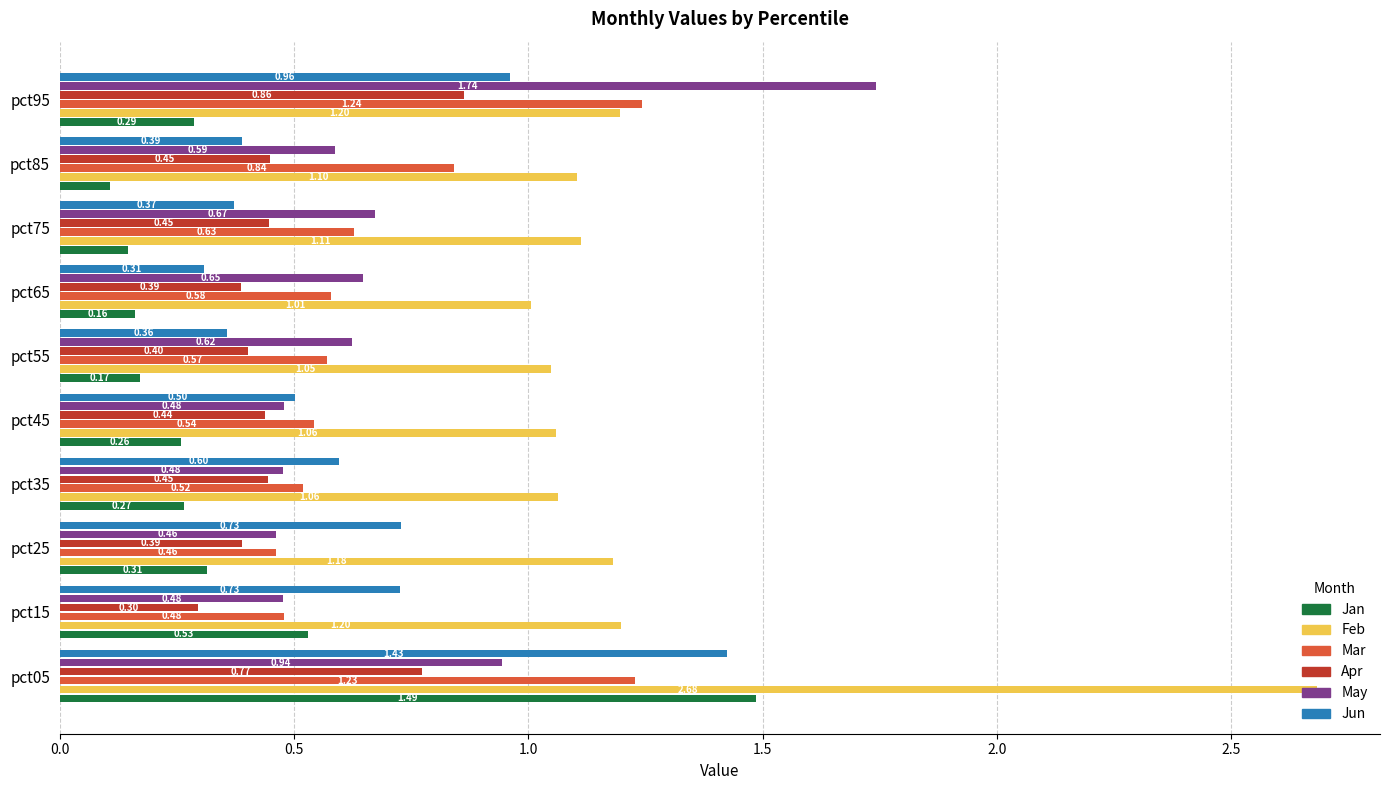

At which category is the sum across all series the highest?

pct05